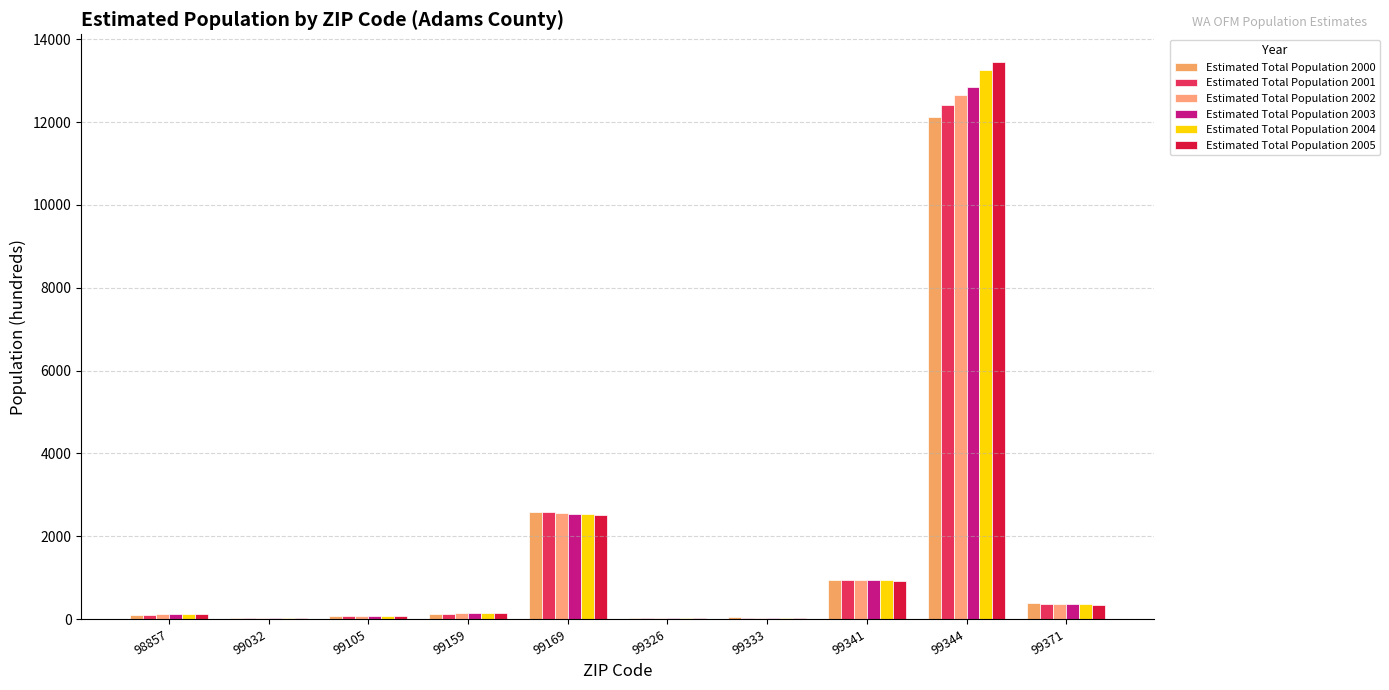

True or false: Estimated Total Population 2004 has a value of 101.5 at 99105.

False